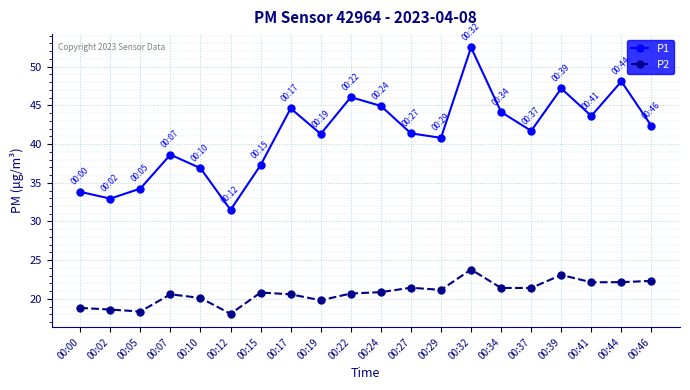

At which category does P1 reach its first local valley?

00:02